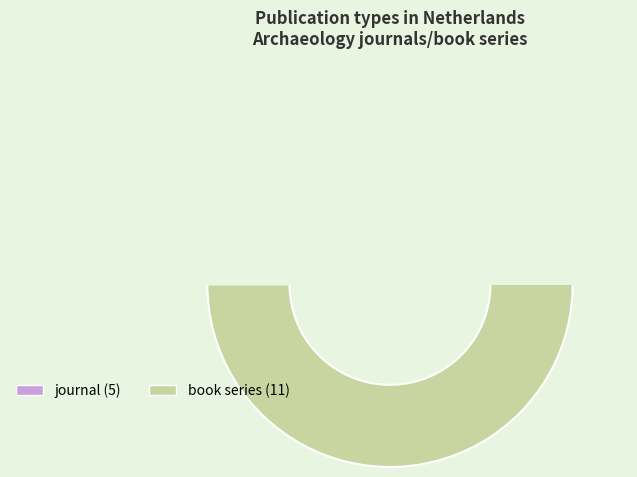

To the nearest percent, what percentage of the pie is journal?

31%